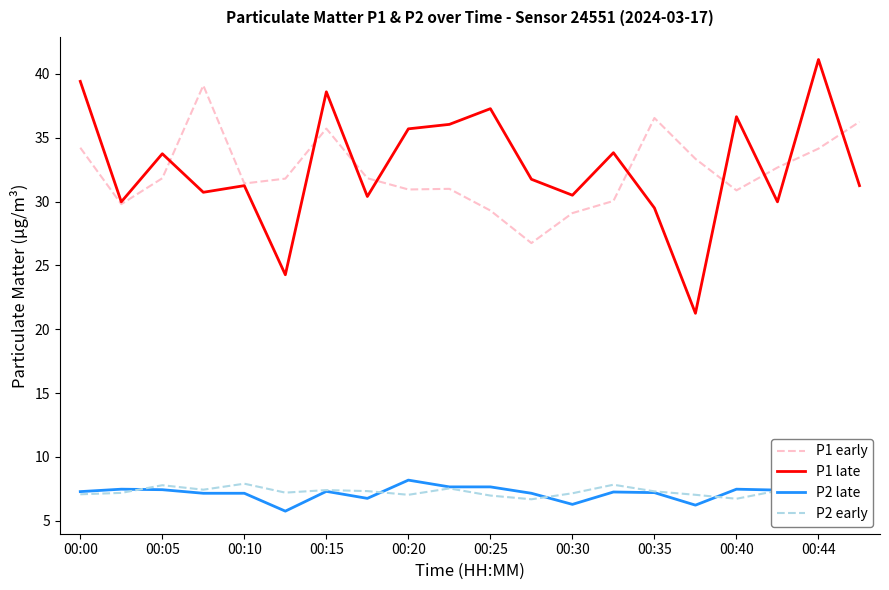

Reading left to right, extract all data points from this chart.

P1 early: 34.2	29.8	31.8	39.1	31.4	31.8	35.7	31.8	30.9	31.0	29.3	26.8	29.1	30.1	36.5	33.4	30.9	32.7	34.1	36.2
P1 late: 39.4	30.0	33.8	30.7	31.2	24.3	38.6	30.4	35.7	36.0	37.3	31.8	30.5	33.8	29.5	21.2	36.6	30.0	41.1	31.2
P2 late: 7.3	7.5	7.4	7.2	7.2	5.8	7.3	6.8	8.2	7.7	7.7	7.2	6.3	7.2	7.2	6.2	7.5	7.4	7.7	7.4
P2 early: 7.1	7.2	7.8	7.4	7.9	7.2	7.4	7.3	7.0	7.5	7.0	6.7	7.2	7.8	7.3	7.0	6.7	7.3	7.9	6.6